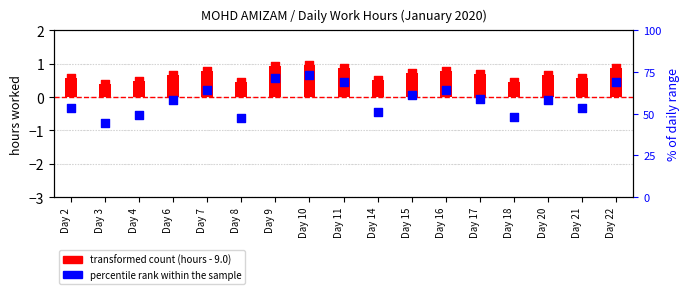

Which series has the largest total across all categories?

percentile rank within the sample